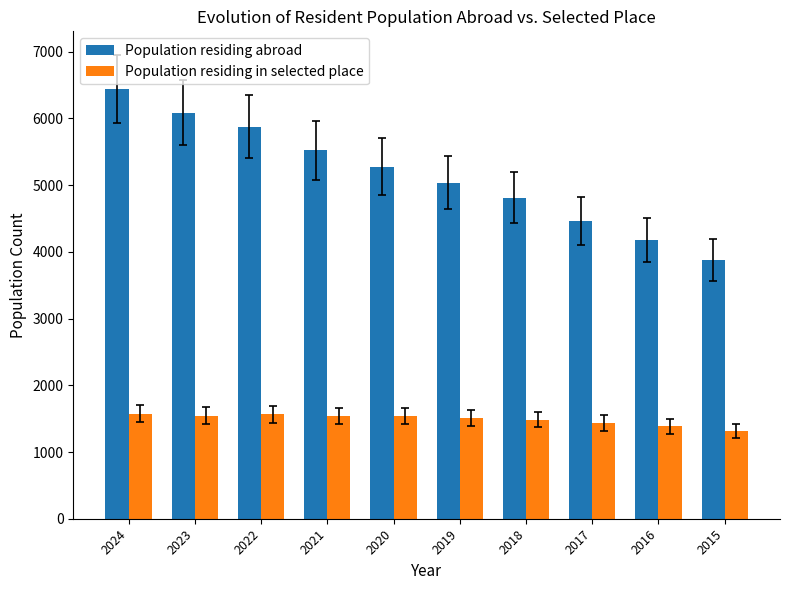

The Population residing abroad series shows 2486 at 2017. True or false?

False